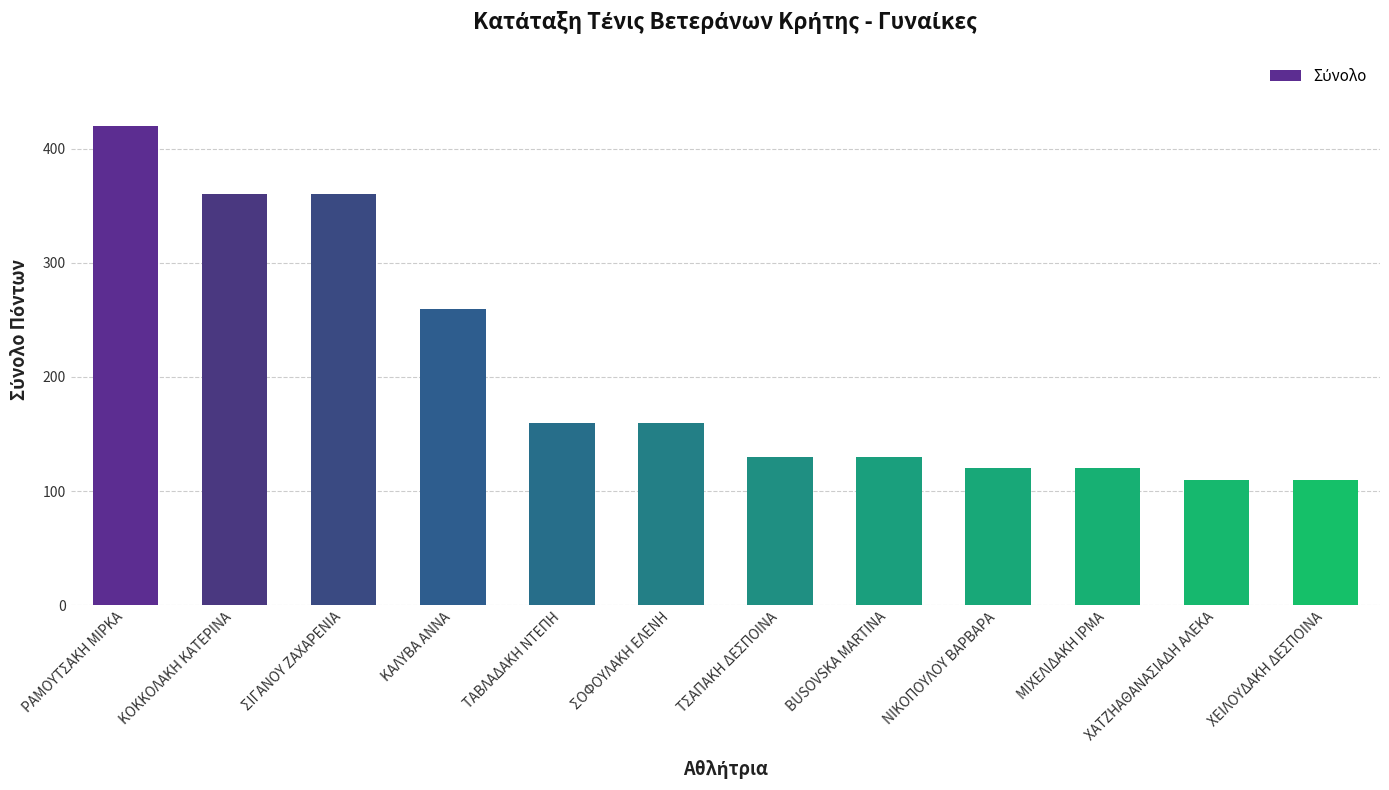

Which has a higher value, ΡΑΜΟΥΤΣΑΚΗ ΜΙΡΚΑ or ΜΙΧΕΛΙΔΑΚΗ ΙΡΜΑ?

ΡΑΜΟΥΤΣΑΚΗ ΜΙΡΚΑ